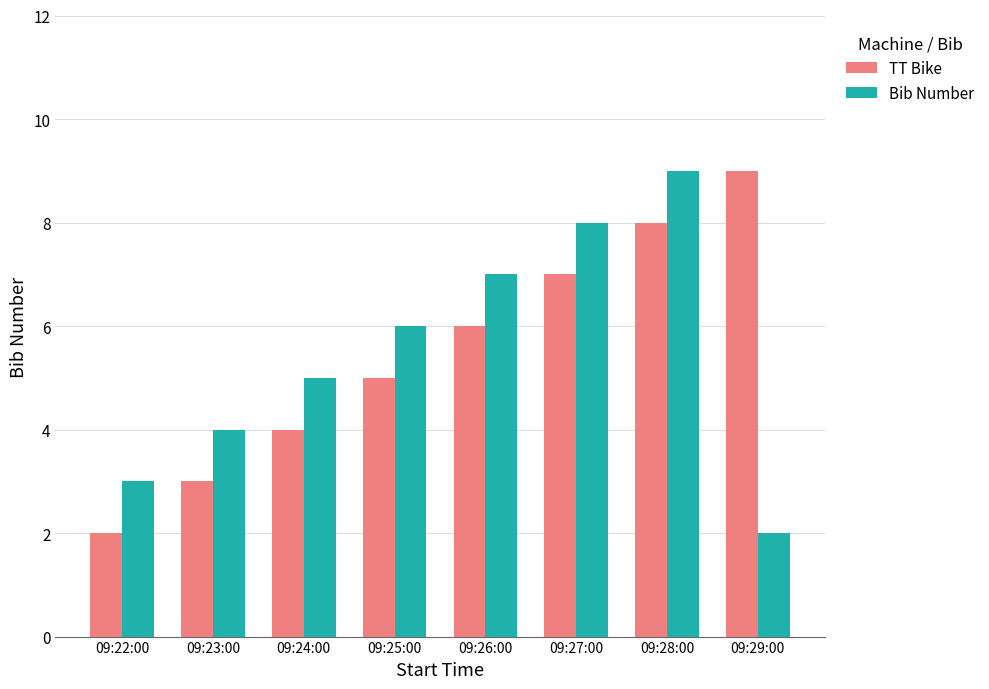

What are all the series names shown in the legend?

TT Bike, Bib Number